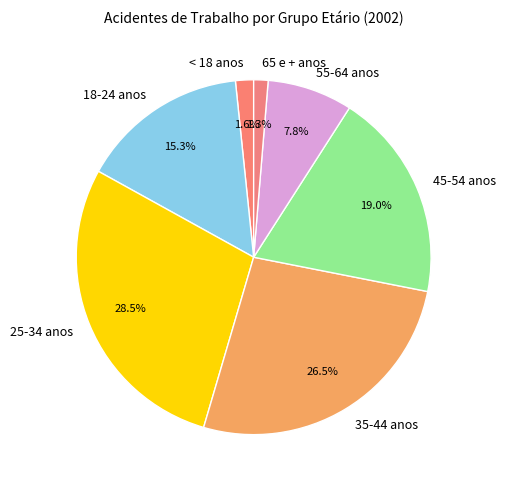

To the nearest percent, what percentage of the pie is 55-64 anos?

8%